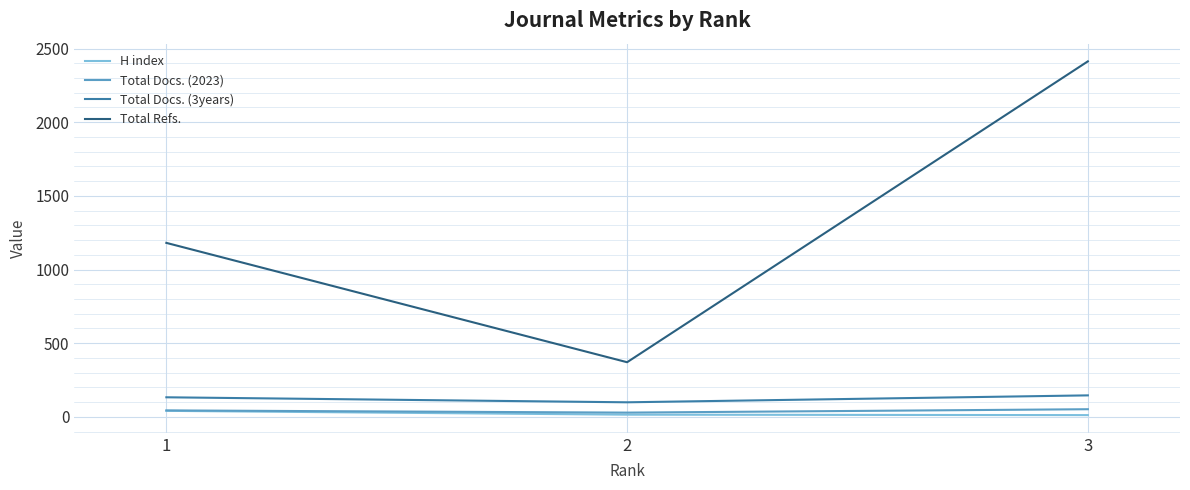

Which series has the largest total across all categories?

Total Refs.